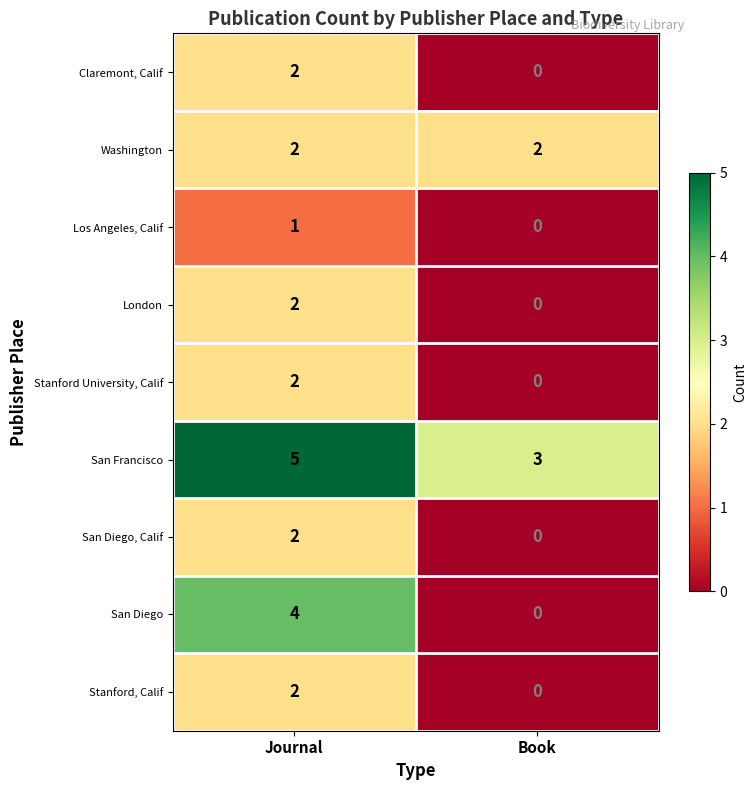

What is the difference between the San Diego values at Journal and Book?

4